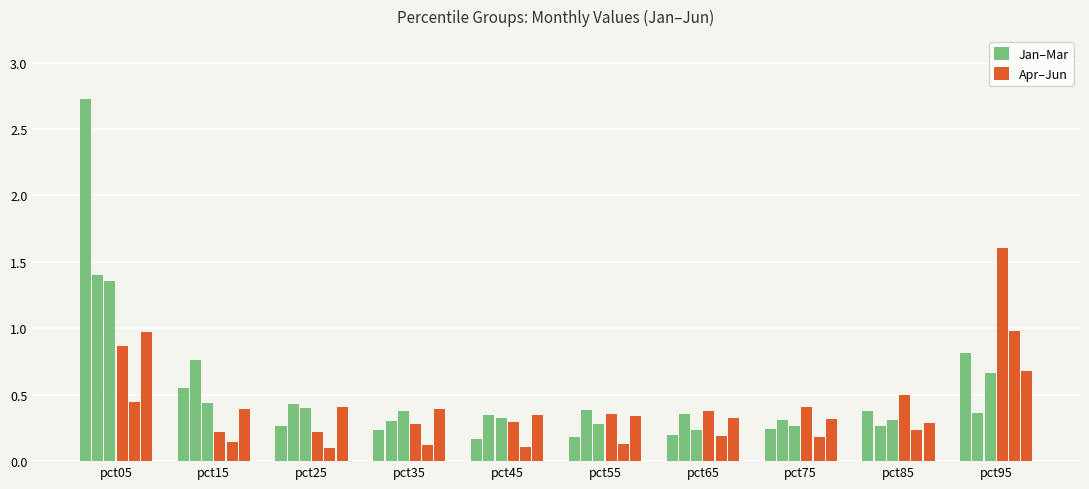

Are the bars grouped side by side (vs. stacked)?

Yes